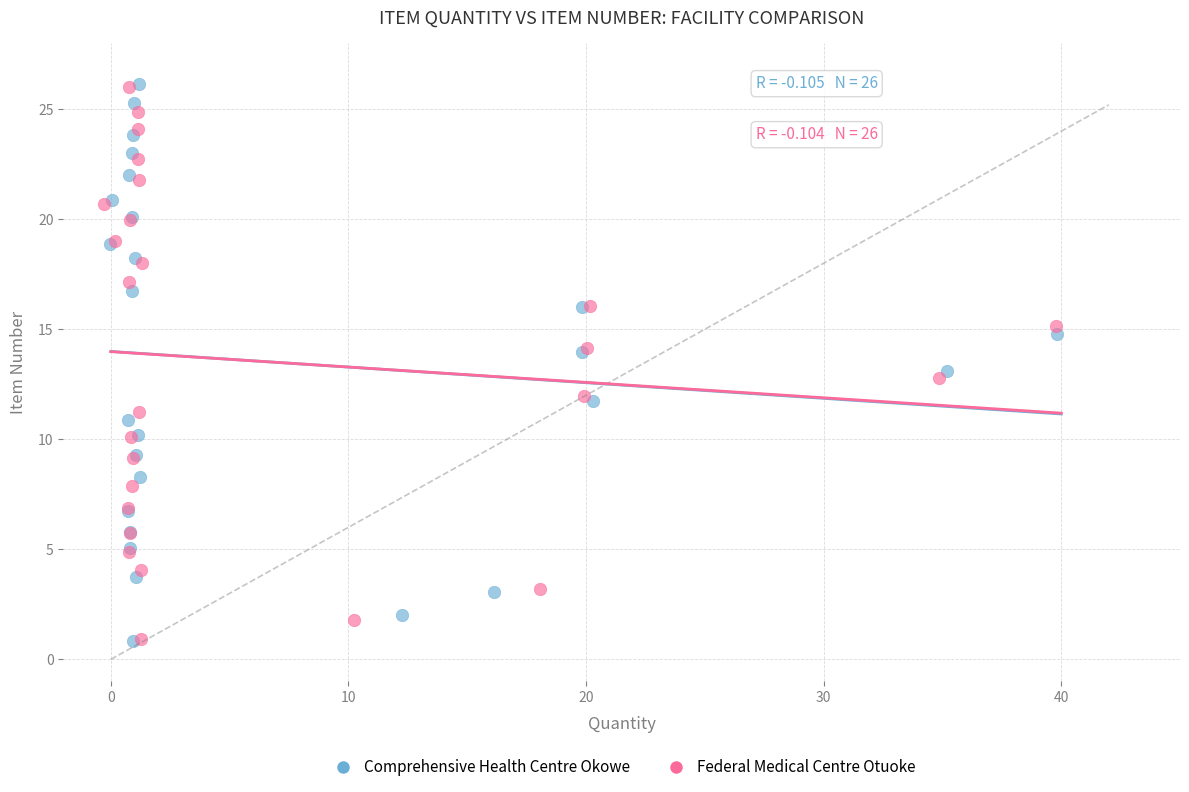

Which series has the widest spread of Y values?

Comprehensive Health Centre Okowe